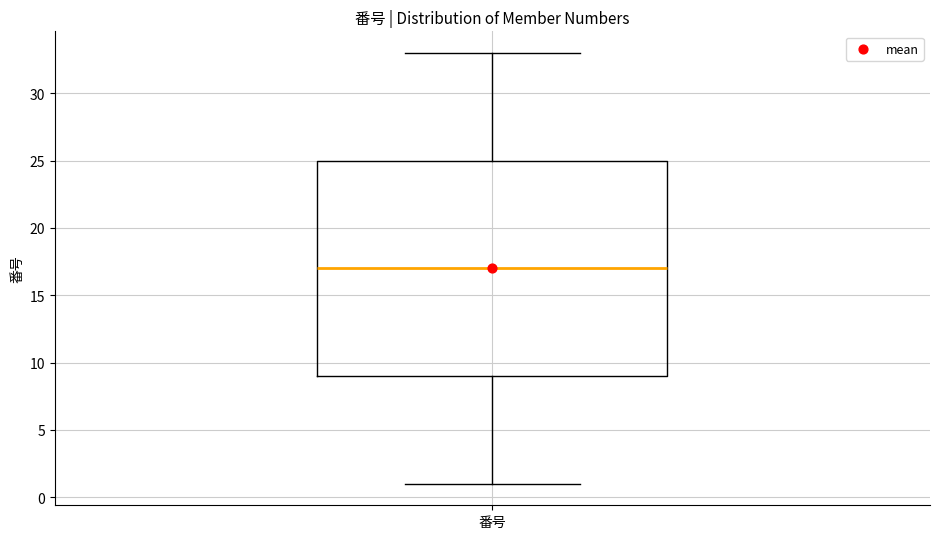

Read this box plot against the y-axis: the position of the median line, the range covered by the box, and the ends of both whiskers. The values are not printed on the chart, so give them approximately, as read against the axis.

median 17, box 9 to 25, whiskers 1 to 33